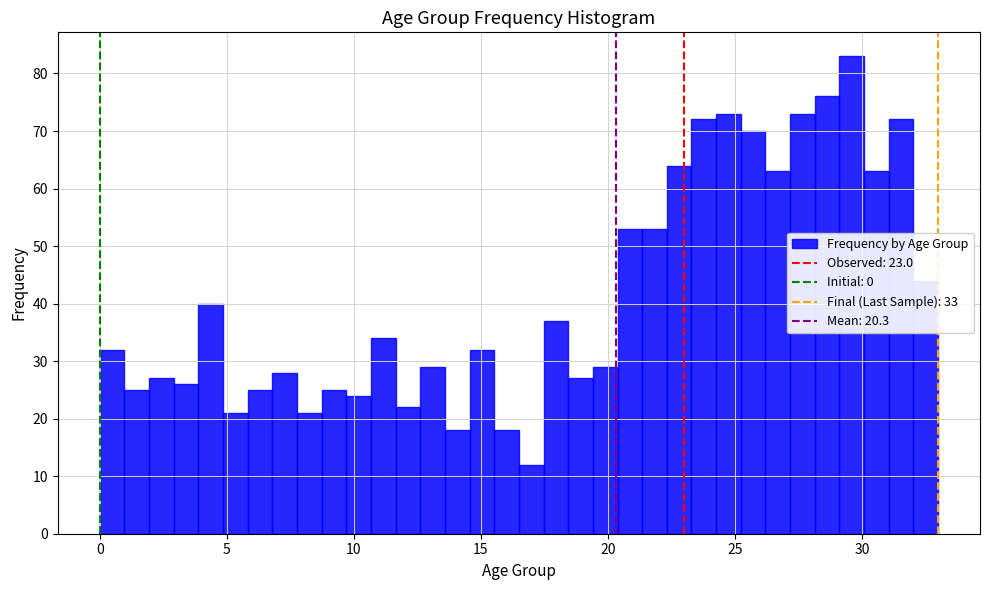

Around what value on the x-axis is the tallest bar? Give the approximate position of its centre, as read against the axis.

29.5